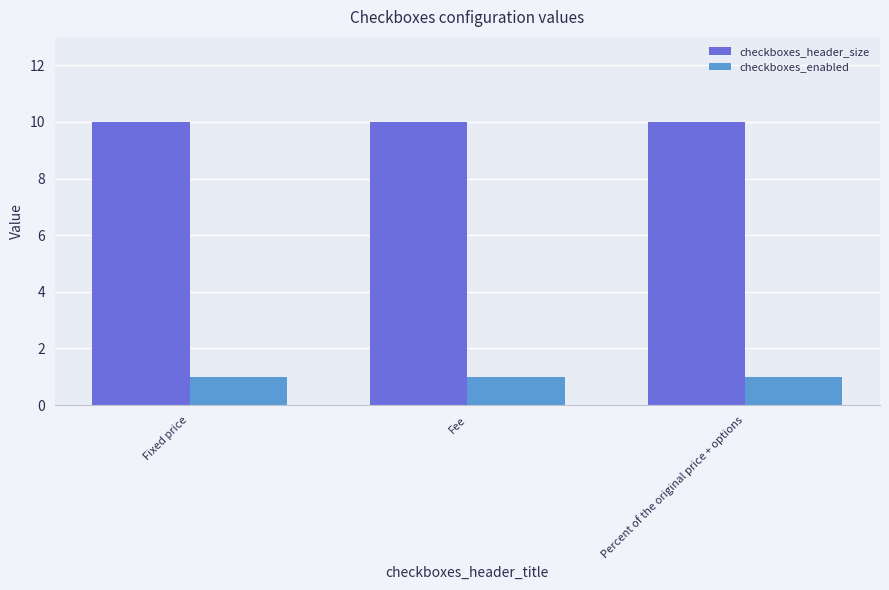

Rank the series at Fixed price from lowest to highest value.

checkboxes_enabled, checkboxes_header_size